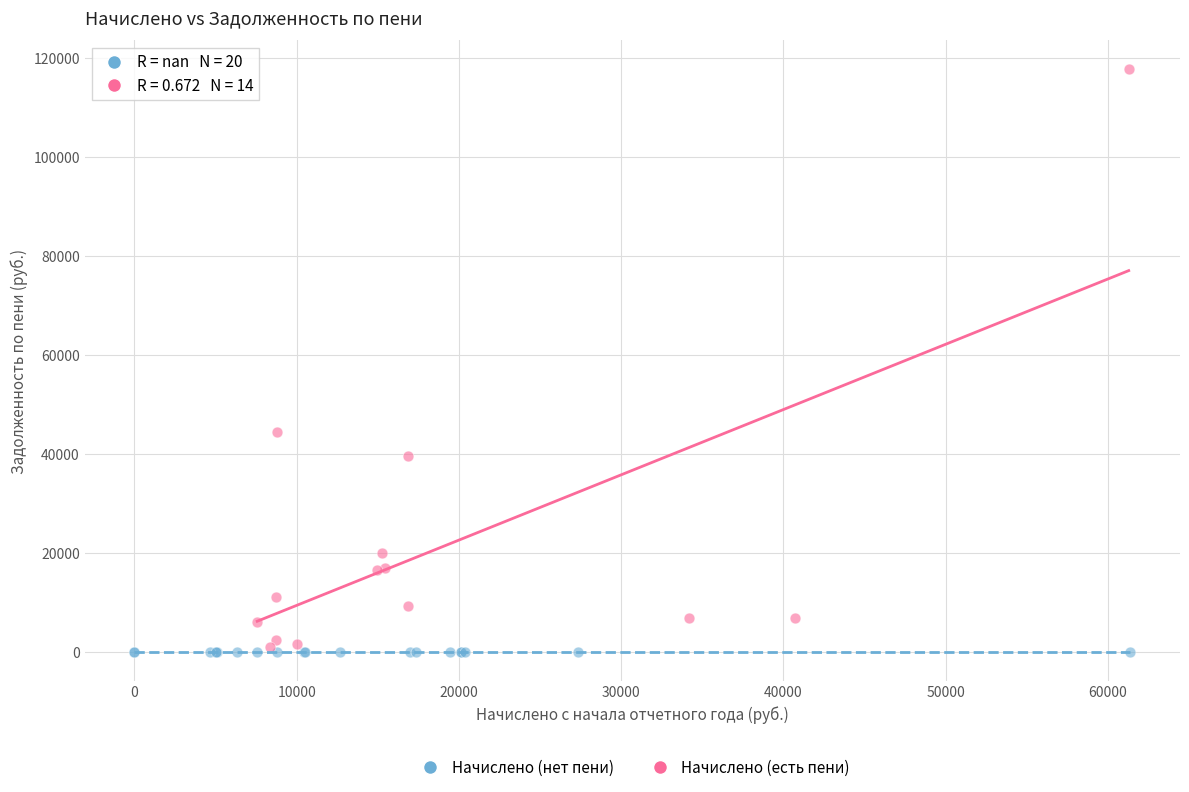

Which series contains the highest Y value?

Начислено (есть пени)